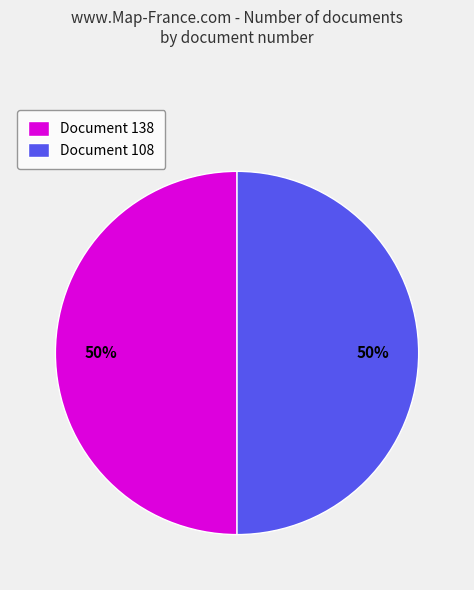

What is the ratio of the value at Document 138 to the value at Document 108?

1.0